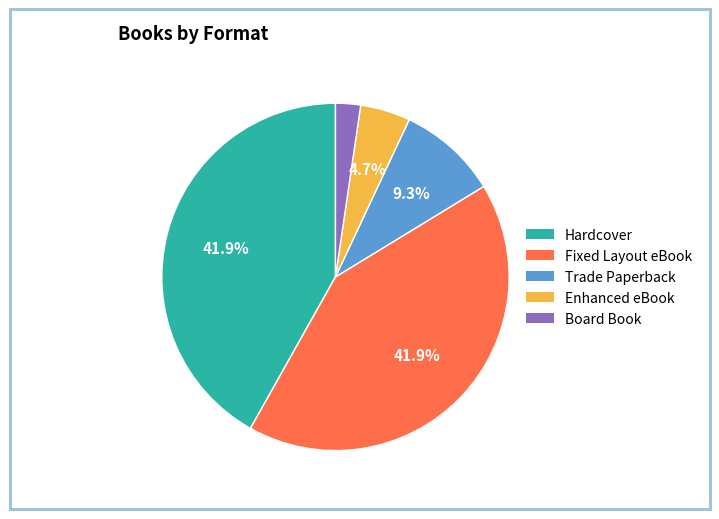

Between Board Book and Trade Paperback, which is larger?

Trade Paperback